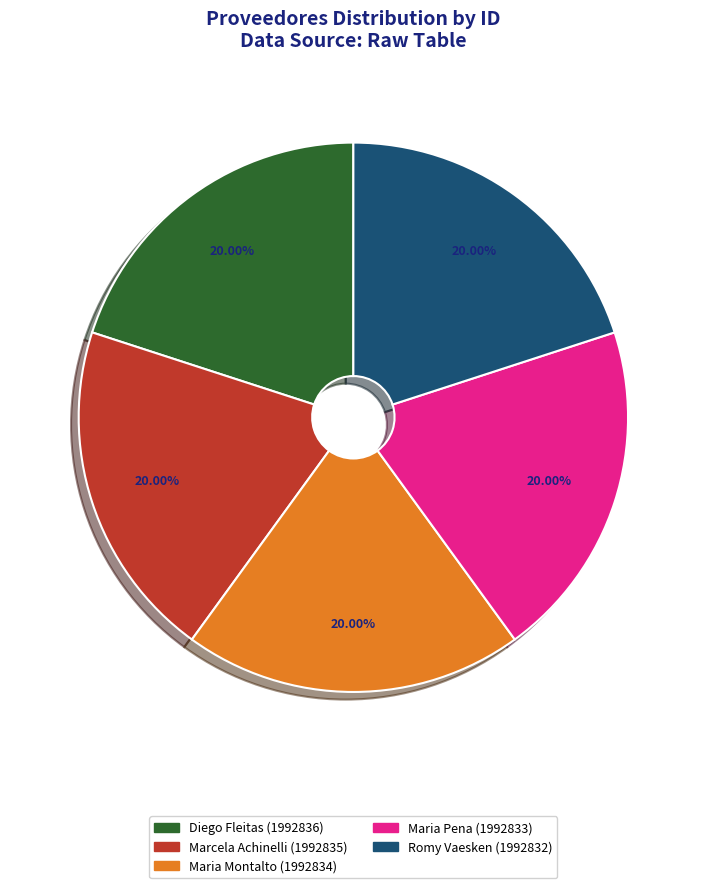

How many segments does this pie chart have?

5